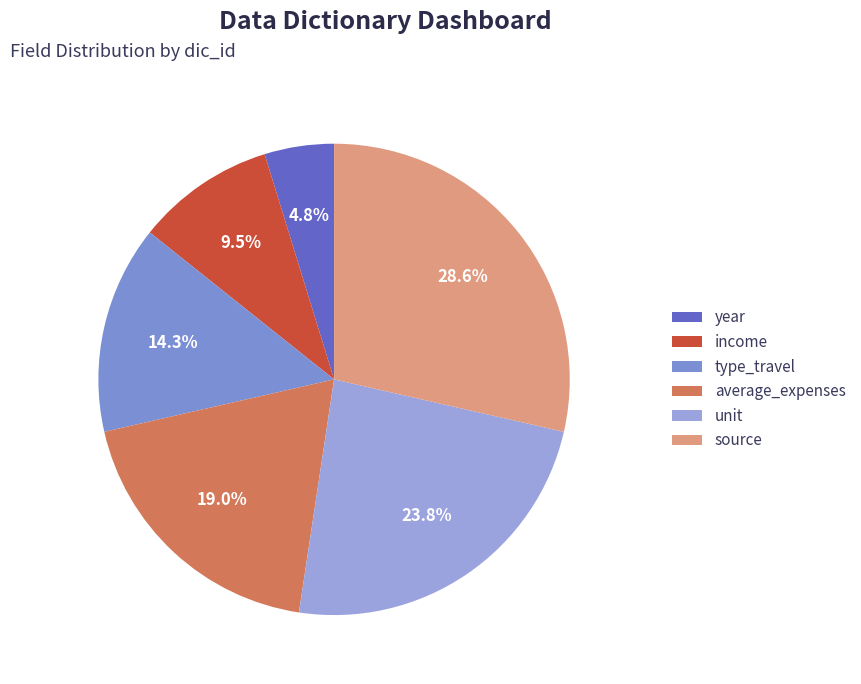

Which category has the biggest portion of the pie?

source